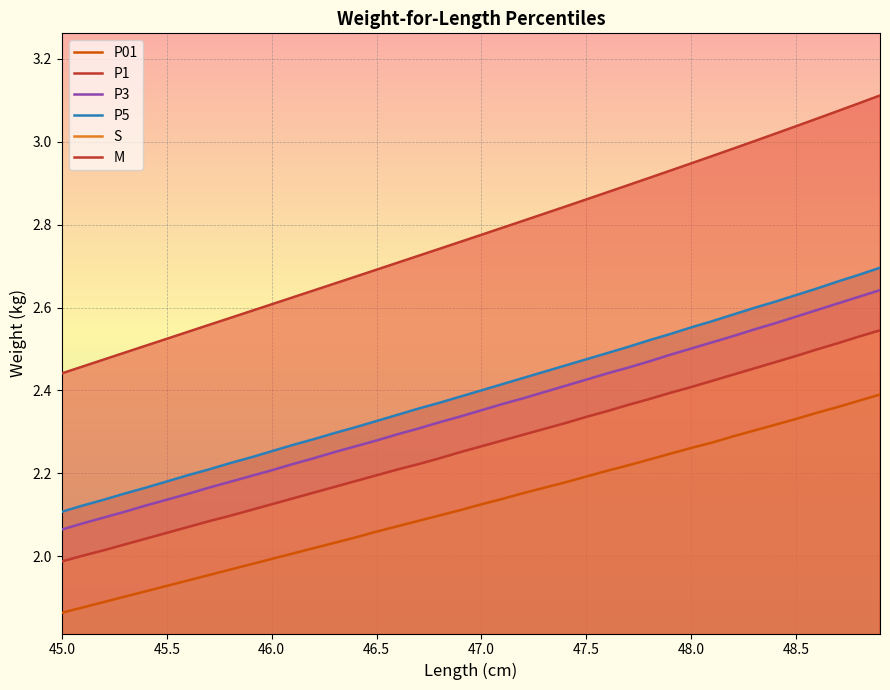

Which category has the highest value in the S series?

45.0